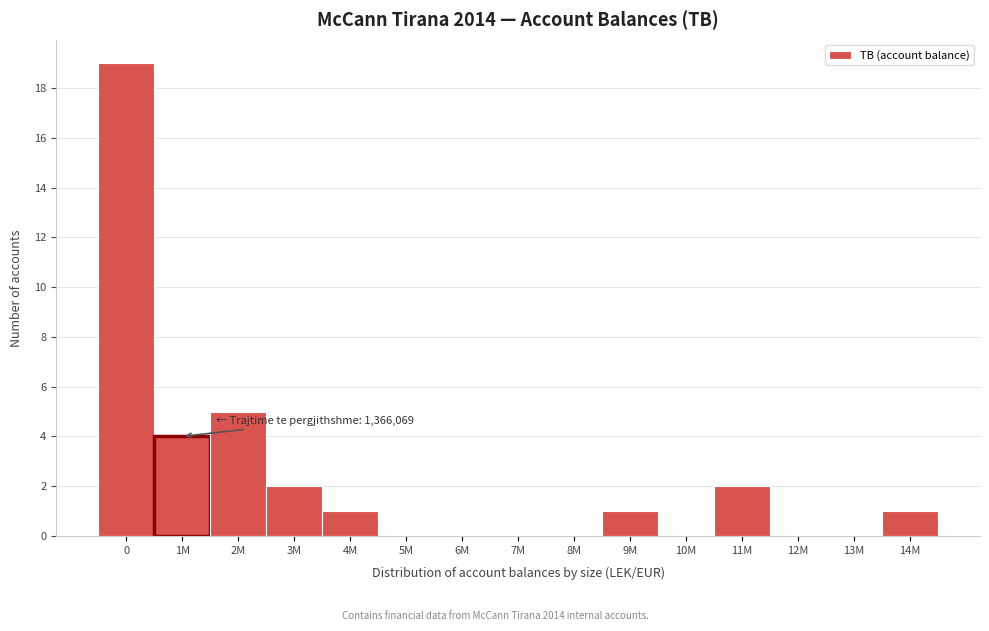

Reading left to right, transcribe all the data shown in this chart.

0=19	1M=4	2M=5	3M=2	4M=1	5M=0	6M=0	7M=0	8M=0	9M=1	10M=0	11M=2	12M=0	13M=0	14M=1